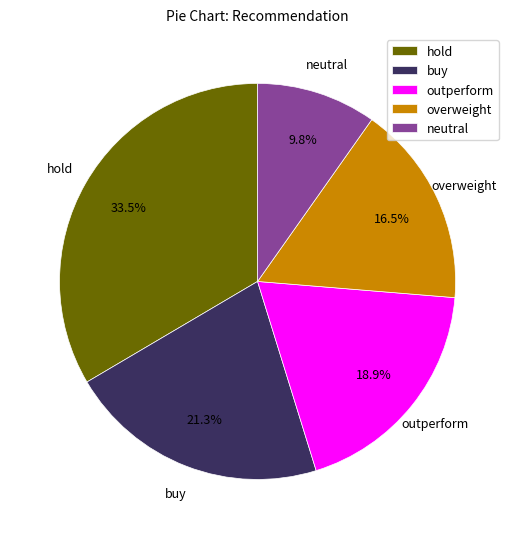

To the nearest percent, what percentage of the pie is neutral?

10%